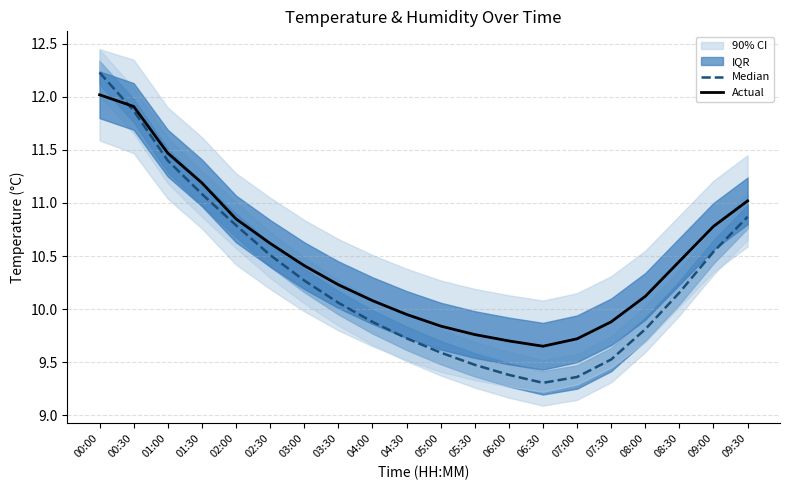

Reading left to right, transcribe all the data shown in this chart.

Median: 12.2	11.9	11.4	11.1	10.8	10.5	10.3	10.1	9.9	9.7	9.6	9.5	9.4	9.3	9.4	9.5	9.8	10.2	10.5	10.9
Actual: 12.0	11.9	11.5	11.2	10.8	10.6	10.4	10.2	10.1	9.9	9.8	9.8	9.7	9.7	9.7	9.9	10.1	10.4	10.8	11.0